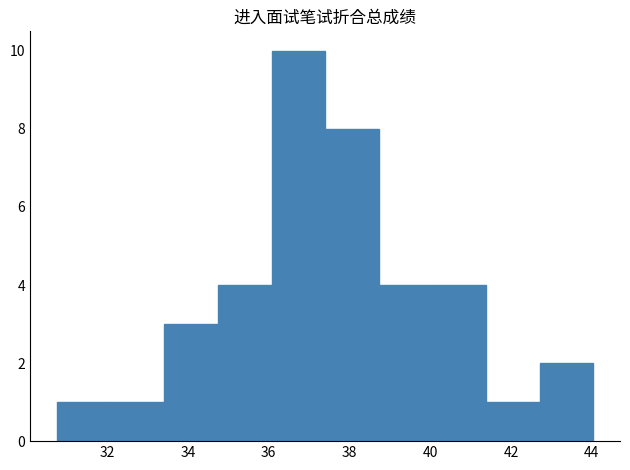

Reading left to right, transcribe this chart: for each bar, give the range it covers on the x-axis and its height. Neither the bar edges nor the heights are printed on the chart, so give them approximately, as read against the axes.

30.8 to 32.0: 1
32.0 to 33.4: 1
33.4 to 34.8: 3
34.8 to 36.0: 4
36.0 to 37.4: 10
37.4 to 38.8: 8
38.8 to 40.0: 4
40.0 to 41.4: 4
41.4 to 42.8: 1
42.8 to 44.0: 2